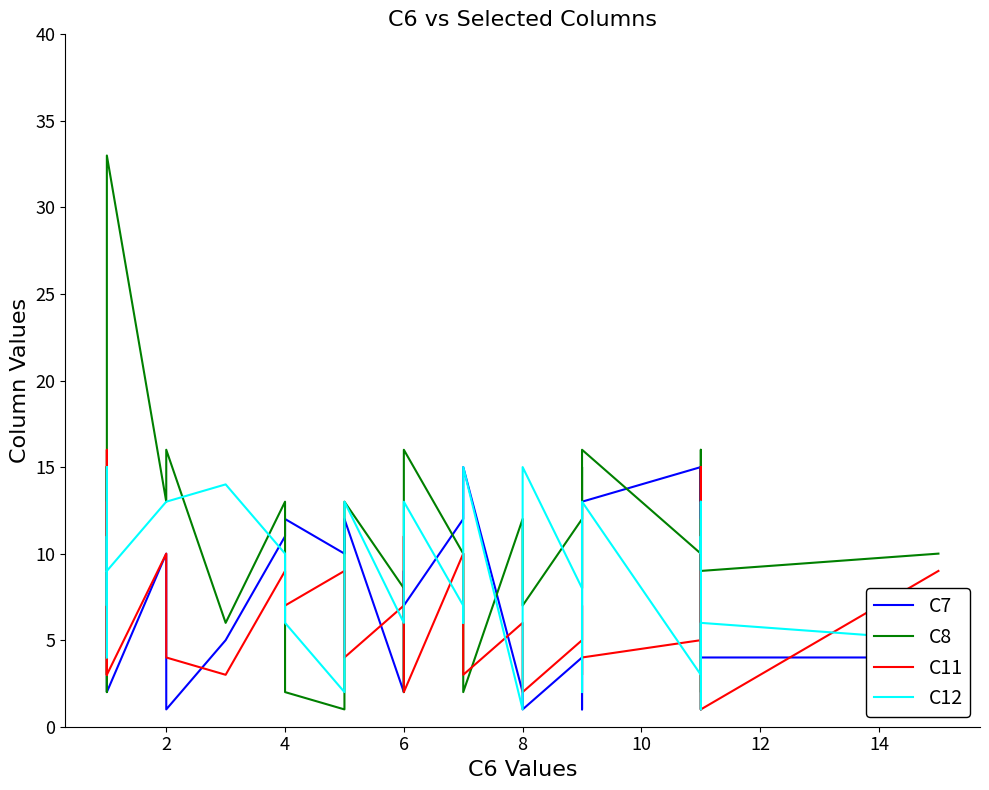

Which series has the largest total across all categories?

C8